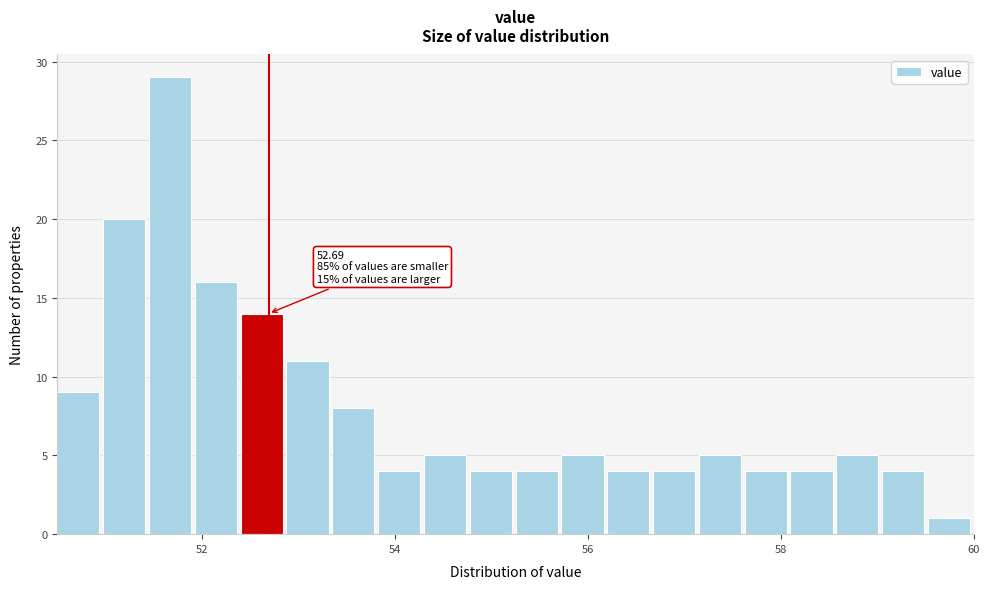

Around what value on the x-axis is the tallest bar? Give the approximate position of its centre, as read against the axis.

51.6